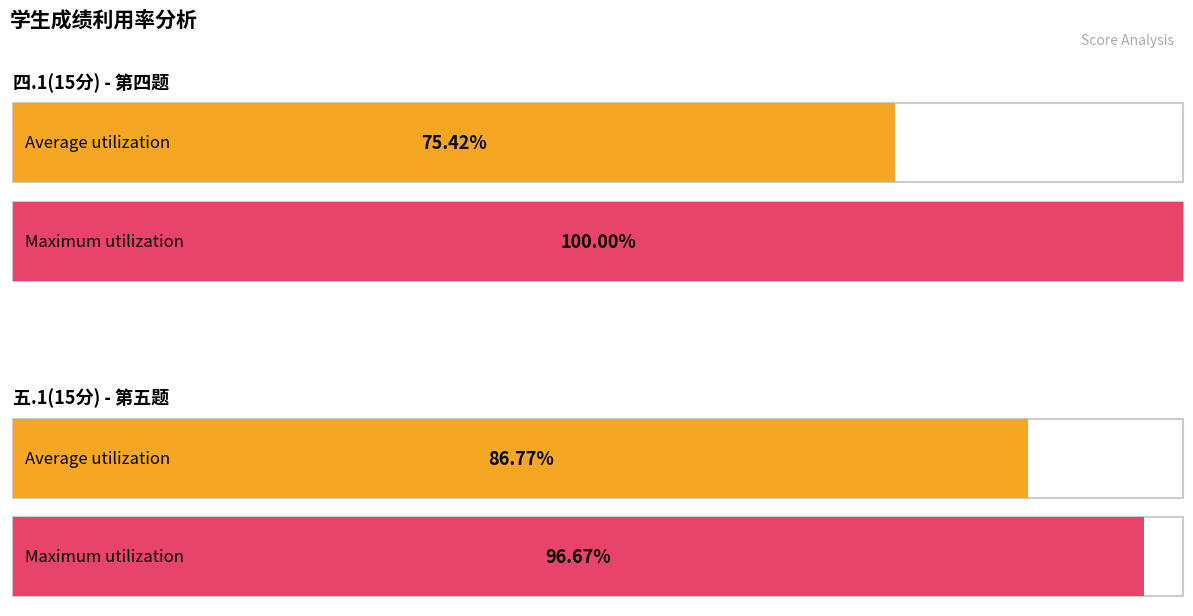

The value of 四.1(15分) at 王晓阳 is 4.8. True or false?

False